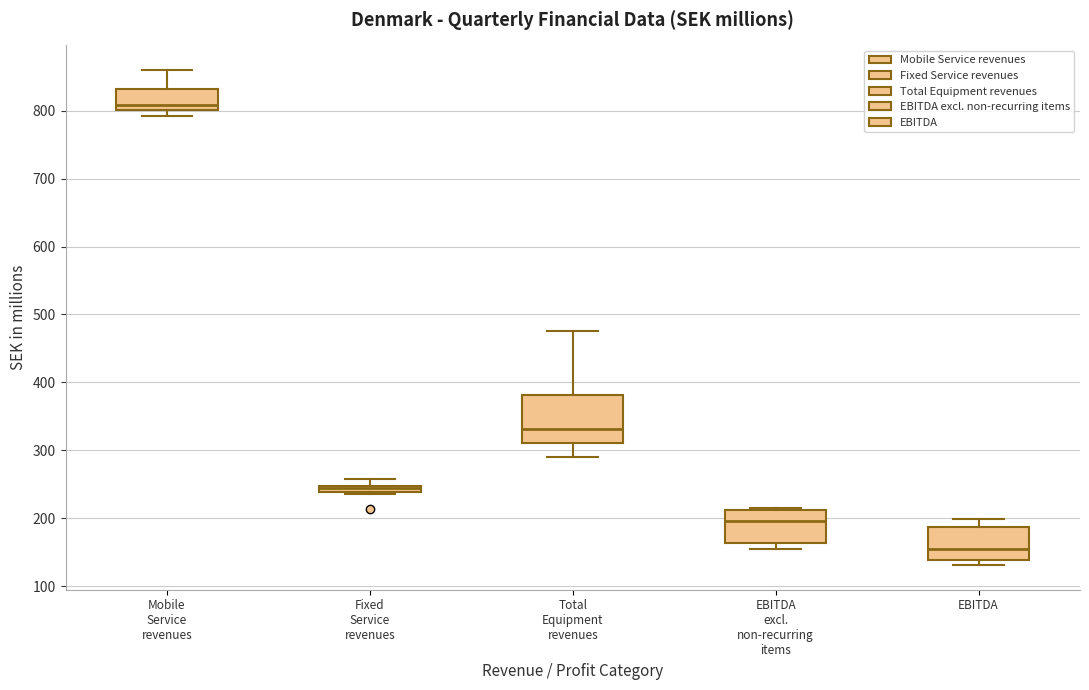

Where does the lower whisker of the box for Total Equipment revenues end on the y-axis? The values are not printed on the chart, so give them approximately, as read against the axis.

290